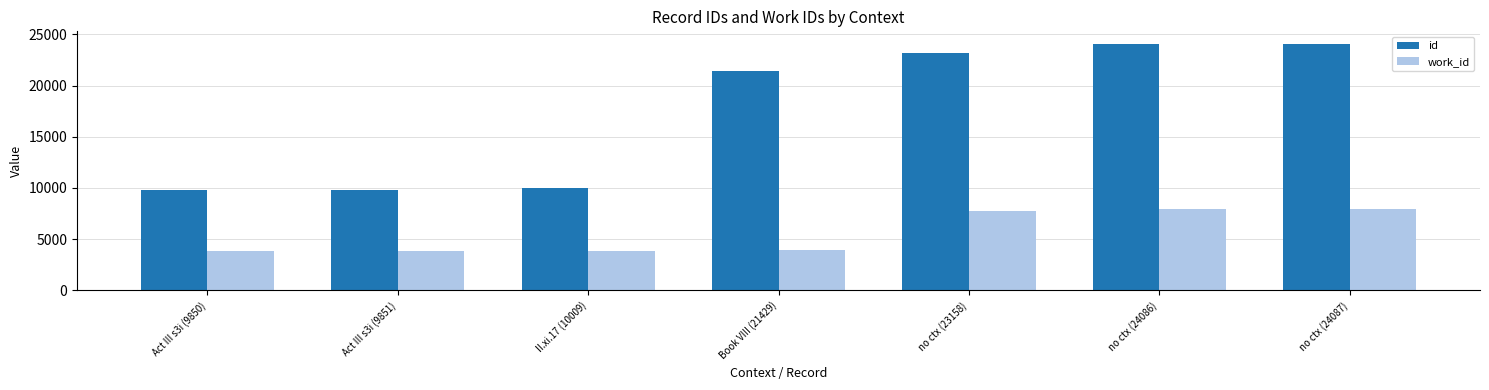

At how many categories does at least one series exceed 13941?

4